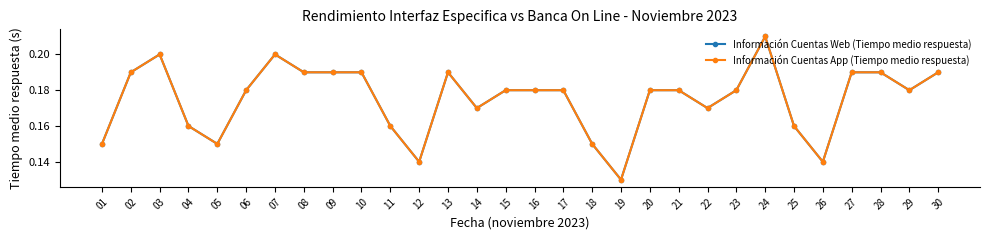

Is this an area chart (filled region under the line)?

No